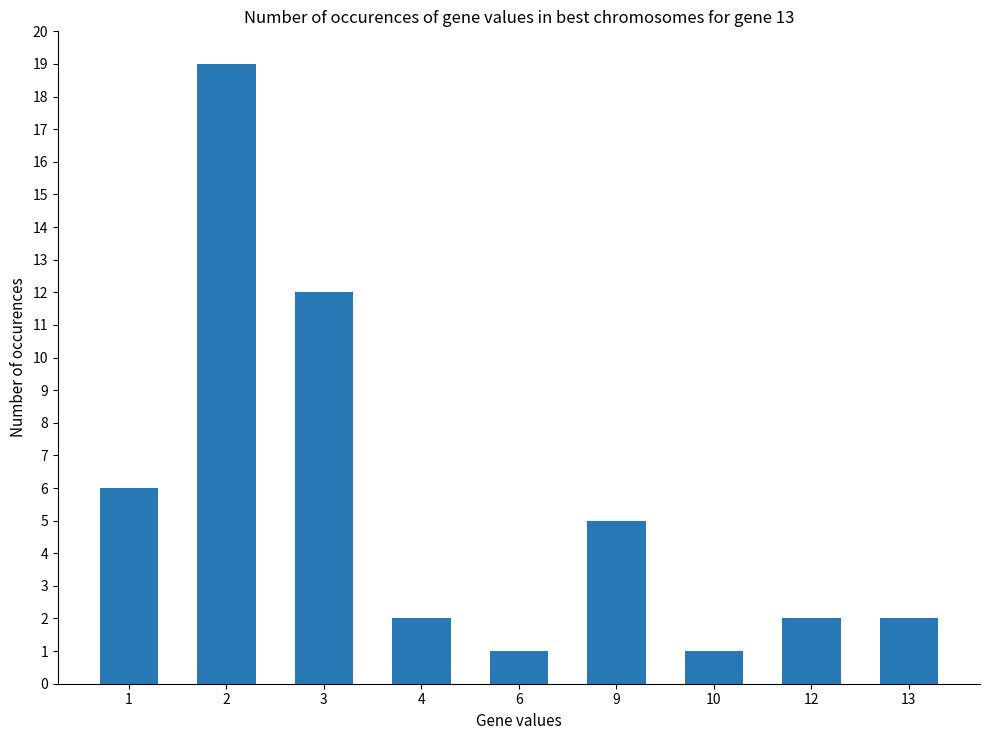

At which label is the value closest to 10?

3